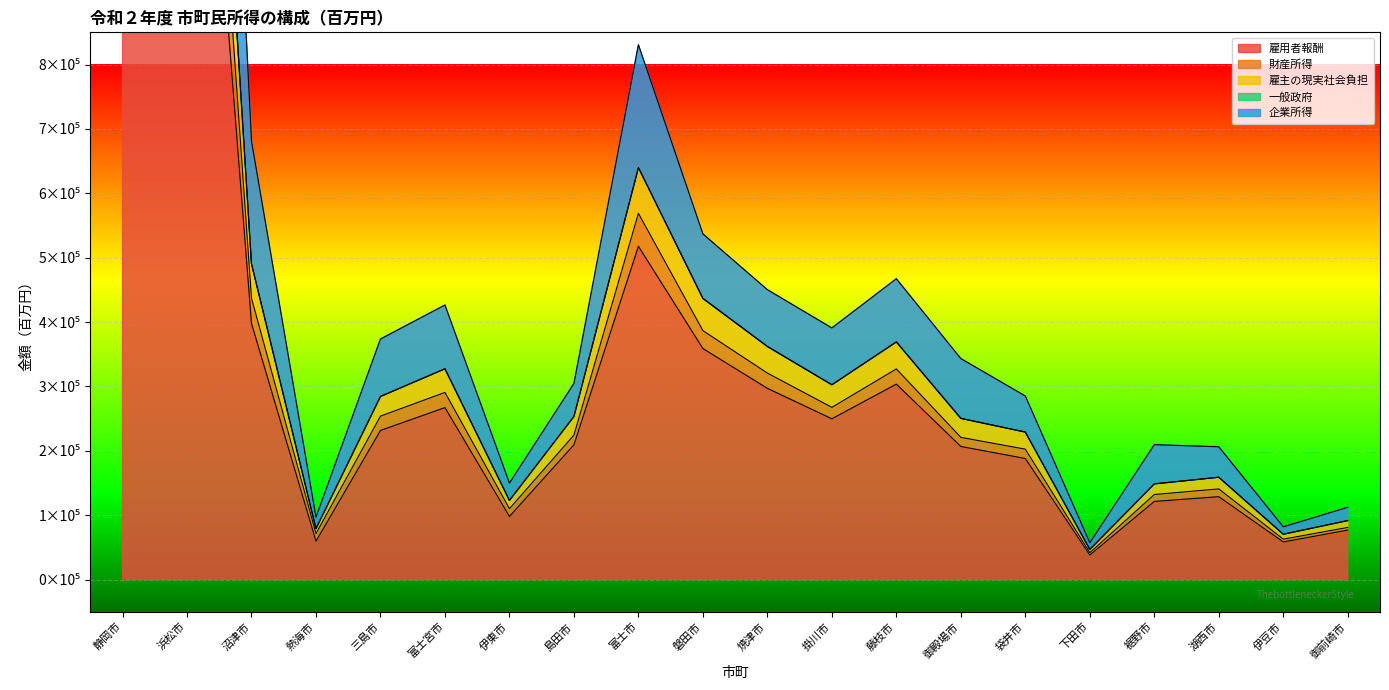

Is the value of 雇用者報酬 at 磐田市 greater than the value of 財産所得 at 裾野市?

Yes